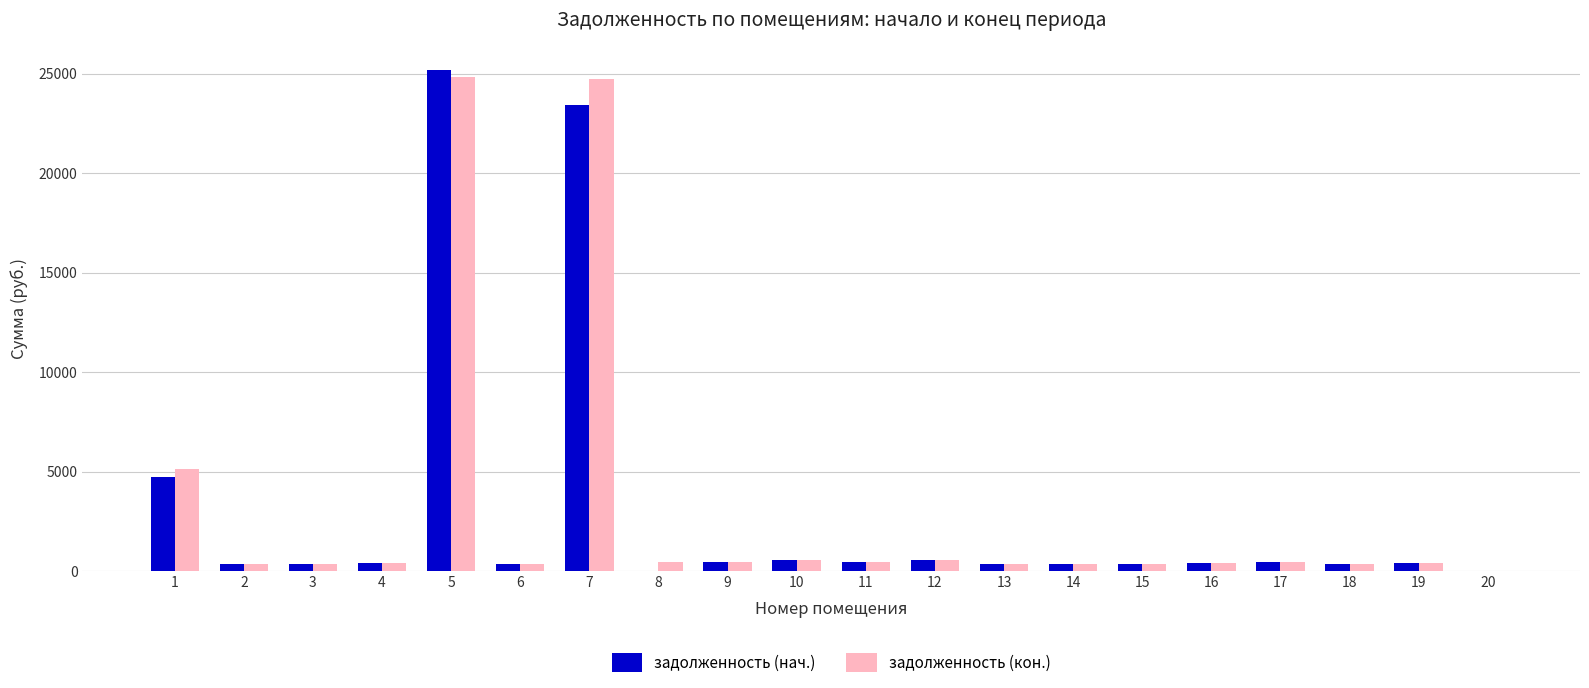

What is the sum of all задолженность (нач.) values?

59591.3